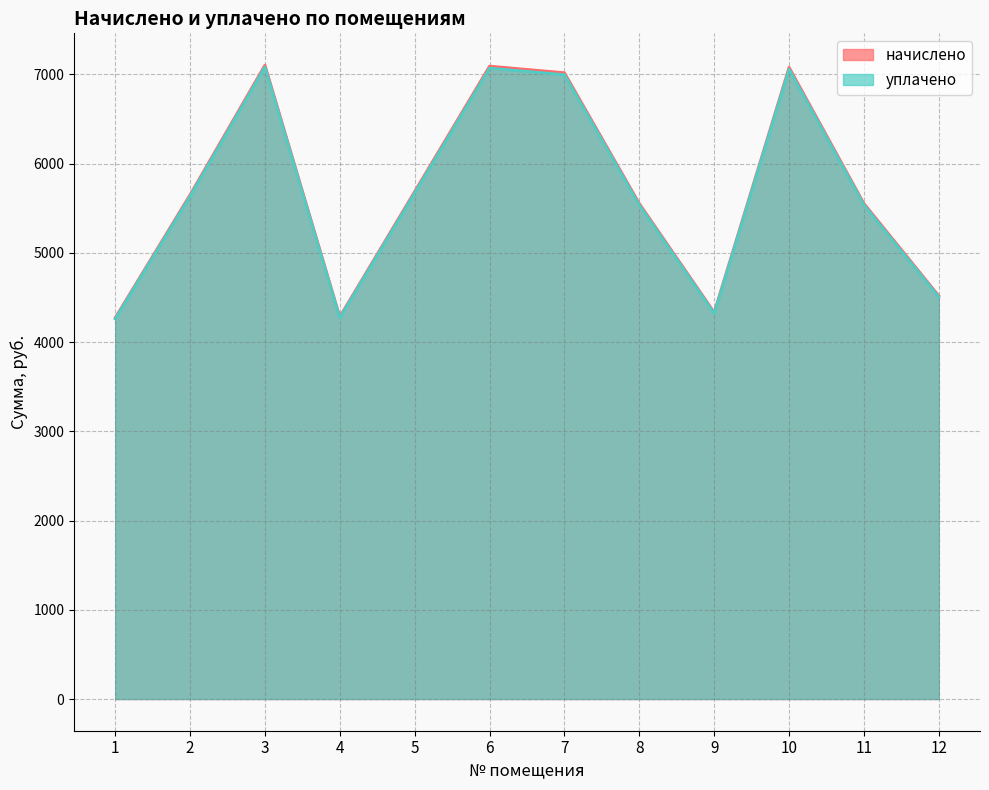

In уплачено, how many points are higher than both neighbors (excluding endpoints)?

3